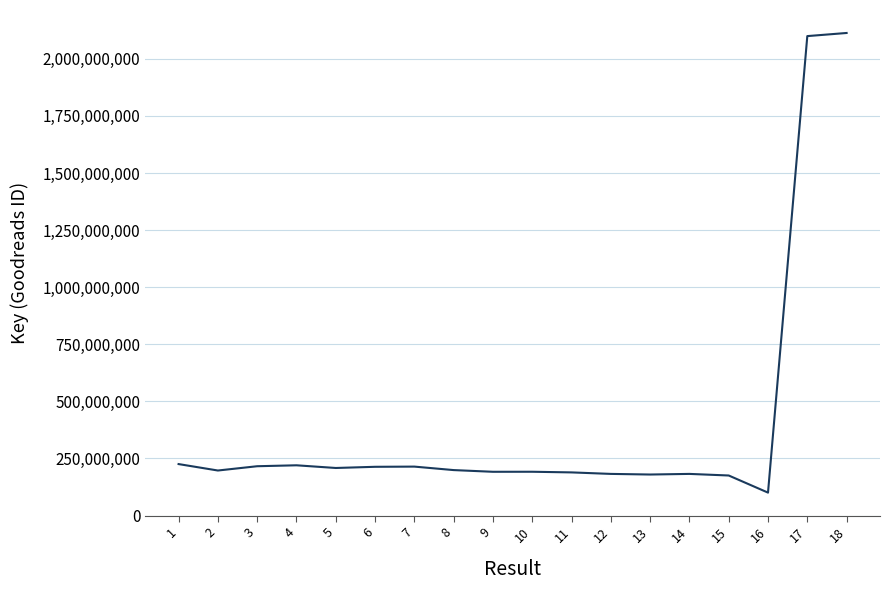

What is the maximum value shown in the chart?

2113040170